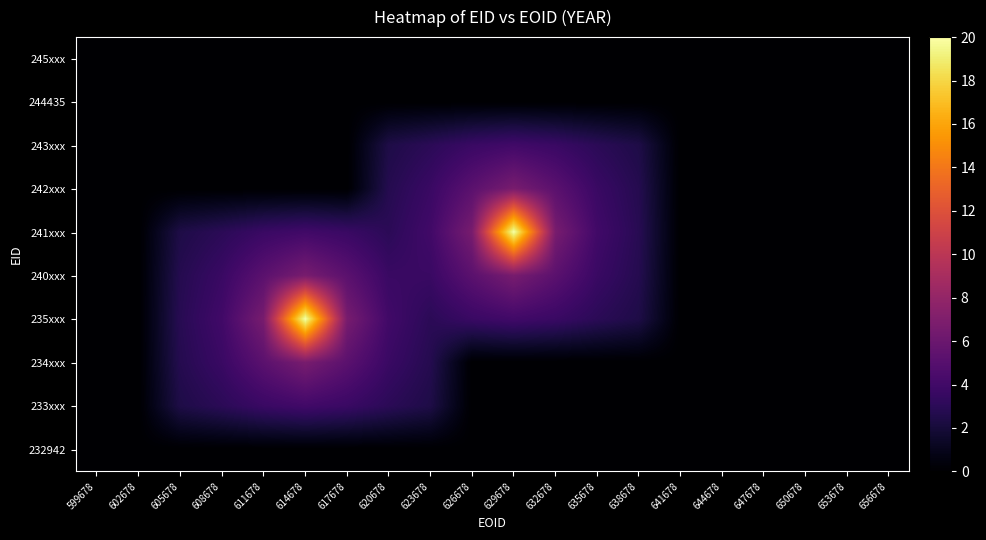

Reading left to right, list all the values displayed in this chart.

232942: 599678=0.0	602678=0.0	605678=0.0	608678=0.0	611678=0.0	614678=0.0	617678=0.0	620678=0.0	623678=0.0	626678=0.0	629678=0.0	632678=0.0	635678=0.0	638678=0.0	641678=0.0	644678=0.0	647678=0.0	650678=0.0	653678=0.0	656678=0.0
233xxx: 599678=0.0	602678=0.0	605678=2.4	608678=3.0	611678=3.7	614678=4.0	617678=3.7	620678=3.0	623678=2.4	626678=0.0	629678=0.0	632678=0.0	635678=0.0	638678=0.0	641678=0.0	644678=0.0	647678=0.0	650678=0.0	653678=0.0	656678=0.0
234xxx: 599678=0.0	602678=0.0	605678=2.7	608678=3.7	611678=5.2	614678=6.7	617678=5.2	620678=3.7	623678=2.7	626678=0.0	629678=0.0	632678=0.0	635678=0.0	638678=0.0	641678=0.0	644678=0.0	647678=0.0	650678=0.0	653678=0.0	656678=0.0
235xxx: 599678=0.0	602678=0.0	605678=2.9	608678=4.0	611678=6.7	614678=20.0	617678=6.7	620678=4.0	623678=3.0	626678=3.7	629678=4.0	632678=3.7	635678=3.0	638678=2.4	641678=0.0	644678=0.0	647678=0.0	650678=0.0	653678=0.0	656678=0.0
240xxx: 599678=0.0	602678=0.0	605678=2.7	608678=3.7	611678=5.2	614678=6.7	617678=5.2	620678=3.7	623678=3.7	626678=5.2	629678=6.7	632678=5.2	635678=3.7	638678=2.7	641678=0.0	644678=0.0	647678=0.0	650678=0.0	653678=0.0	656678=0.0
241xxx: 599678=0.0	602678=0.0	605678=2.4	608678=3.0	611678=3.7	614678=4.0	617678=3.7	620678=3.0	623678=4.0	626678=6.7	629678=20.0	632678=6.7	635678=4.0	638678=2.9	641678=0.0	644678=0.0	647678=0.0	650678=0.0	653678=0.0	656678=0.0
242xxx: 599678=0.0	602678=0.0	605678=0.0	608678=0.0	611678=0.0	614678=0.0	617678=0.0	620678=2.7	623678=3.7	626678=5.2	629678=6.7	632678=5.2	635678=3.7	638678=2.7	641678=0.0	644678=0.0	647678=0.0	650678=0.0	653678=0.0	656678=0.0
243xxx: 599678=0.0	602678=0.0	605678=0.0	608678=0.0	611678=0.0	614678=0.0	617678=0.0	620678=2.4	623678=3.0	626678=3.7	629678=4.0	632678=3.7	635678=3.0	638678=2.4	641678=0.0	644678=0.0	647678=0.0	650678=0.0	653678=0.0	656678=0.0
244435: 599678=0.0	602678=0.0	605678=0.0	608678=0.0	611678=0.0	614678=0.0	617678=0.0	620678=0.0	623678=0.0	626678=0.0	629678=0.0	632678=0.0	635678=0.0	638678=0.0	641678=0.0	644678=0.0	647678=0.0	650678=0.0	653678=0.0	656678=0.0
245xxx: 599678=0.0	602678=0.0	605678=0.0	608678=0.0	611678=0.0	614678=0.0	617678=0.0	620678=0.0	623678=0.0	626678=0.0	629678=0.0	632678=0.0	635678=0.0	638678=0.0	641678=0.0	644678=0.0	647678=0.0	650678=0.0	653678=0.0	656678=0.0